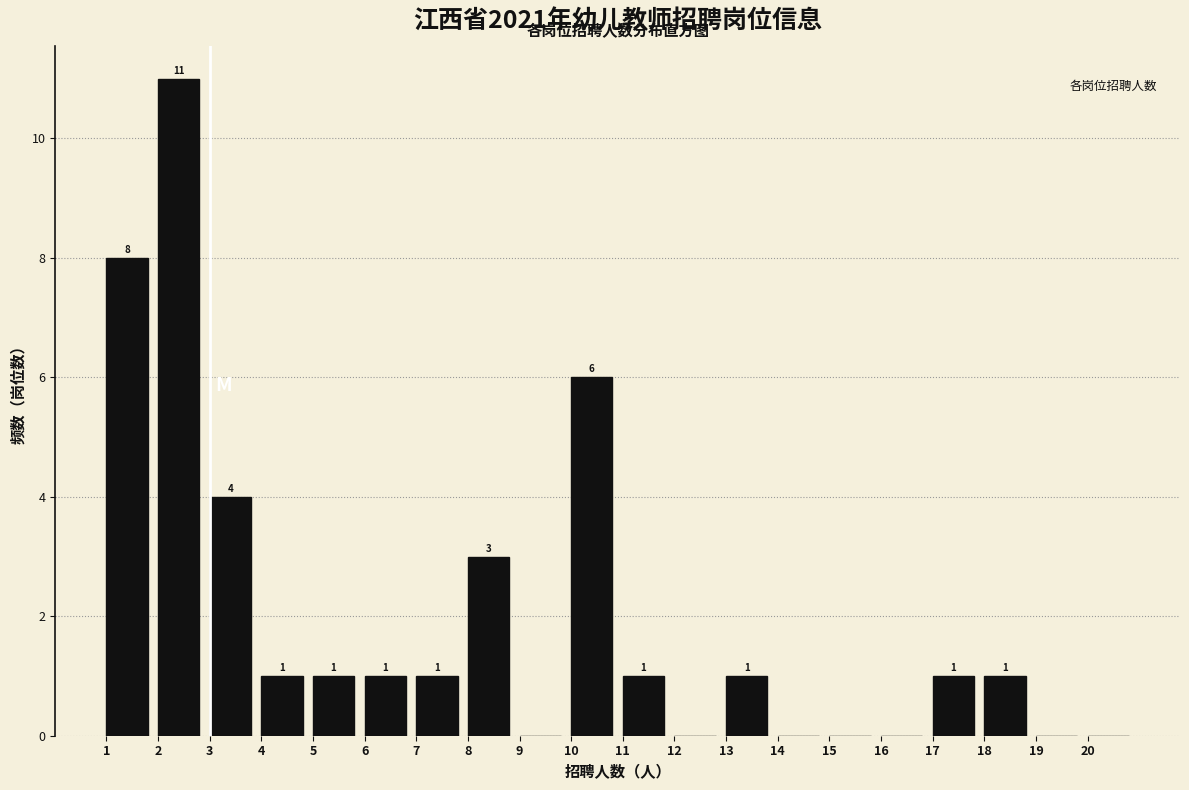

Over which range of the x-axis is the bar tallest?

2 to 3